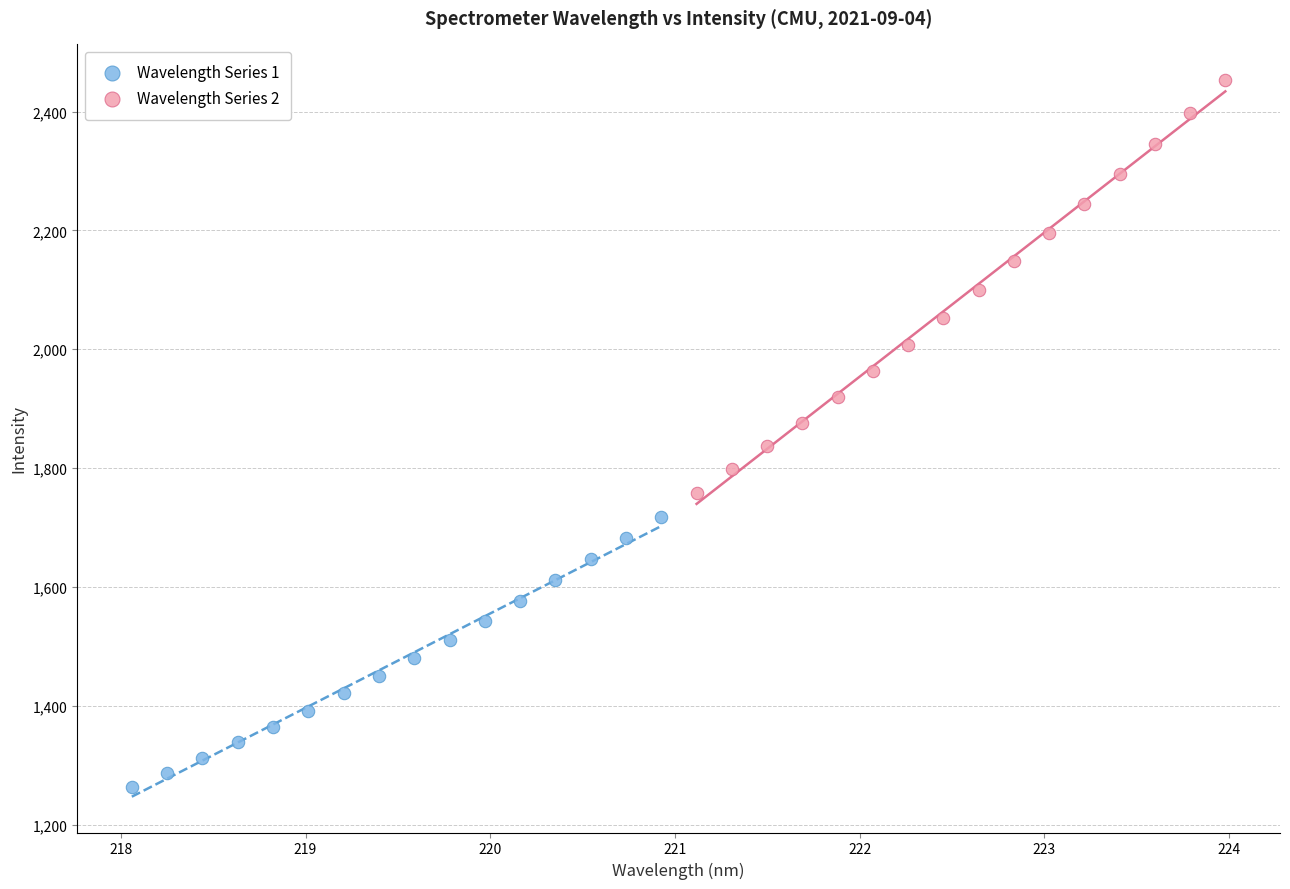

Which series reaches the minimum Y coordinate?

Wavelength Series 1